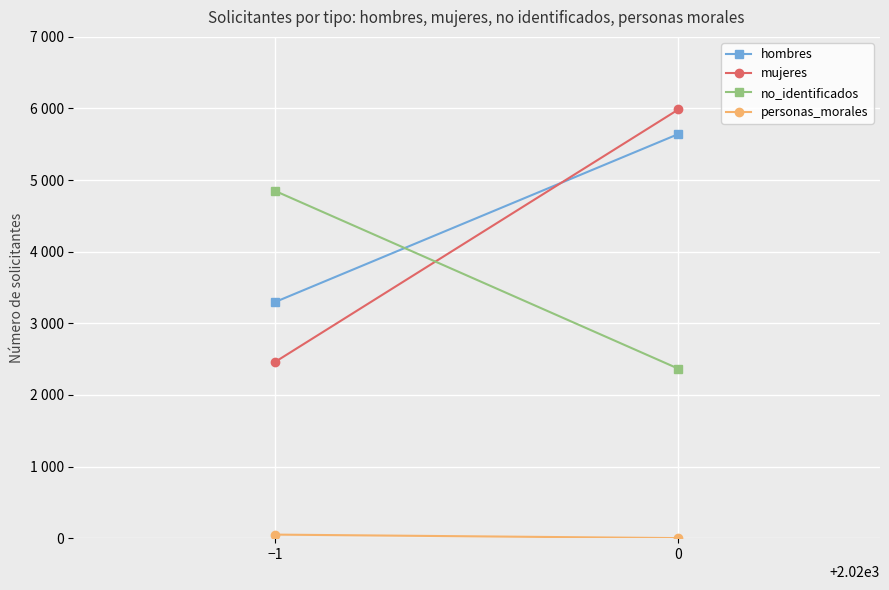

How many values in the no_identificados series are below 4849?

1